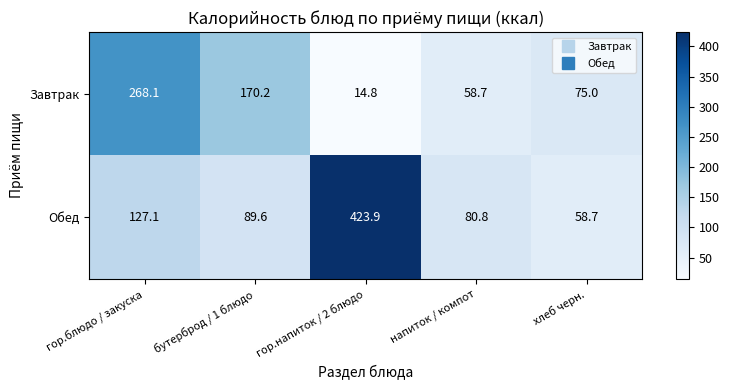

What value does the Обед series have at гор.напиток / 2 блюдо?

423.9